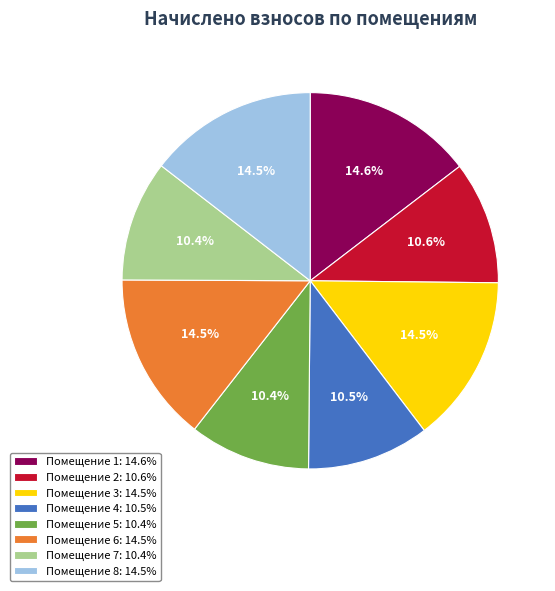

Approximately how many times larger is the value at Помещение 4: 10.5% compared to Помещение 2: 10.6%?

1.0